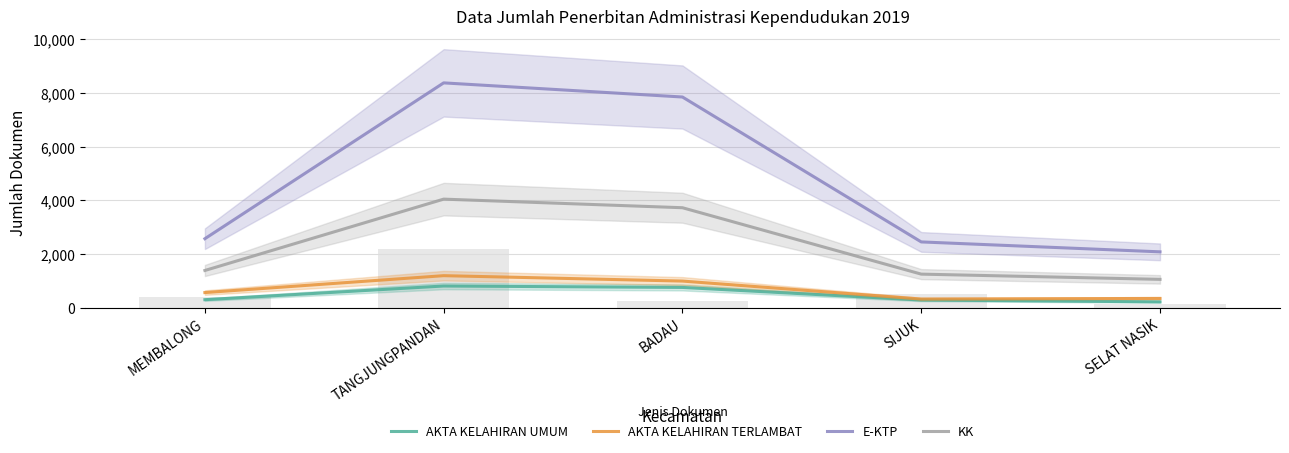

What is the sum of all E-KTP values?

23339.0